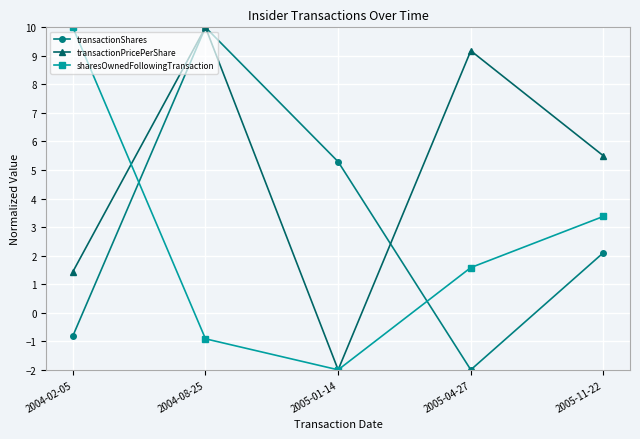

What is the label of the 1st point from the right?

2005-11-22